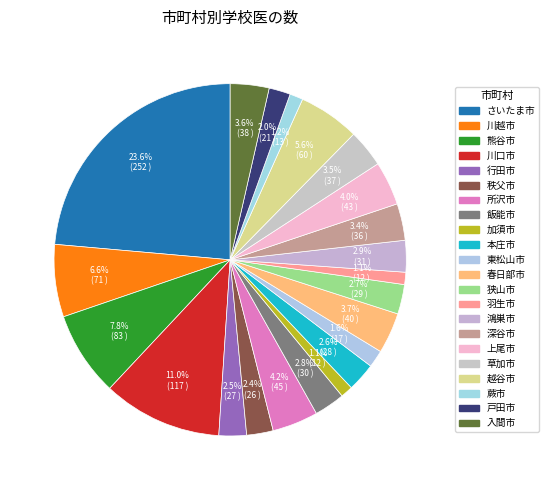

What is the smallest slice in the pie chart?

加須市